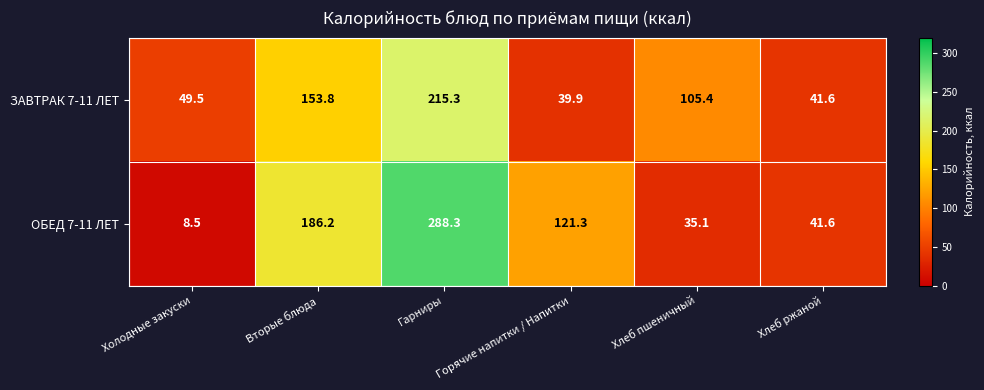

At which category is the sum across all series the highest?

Гарниры